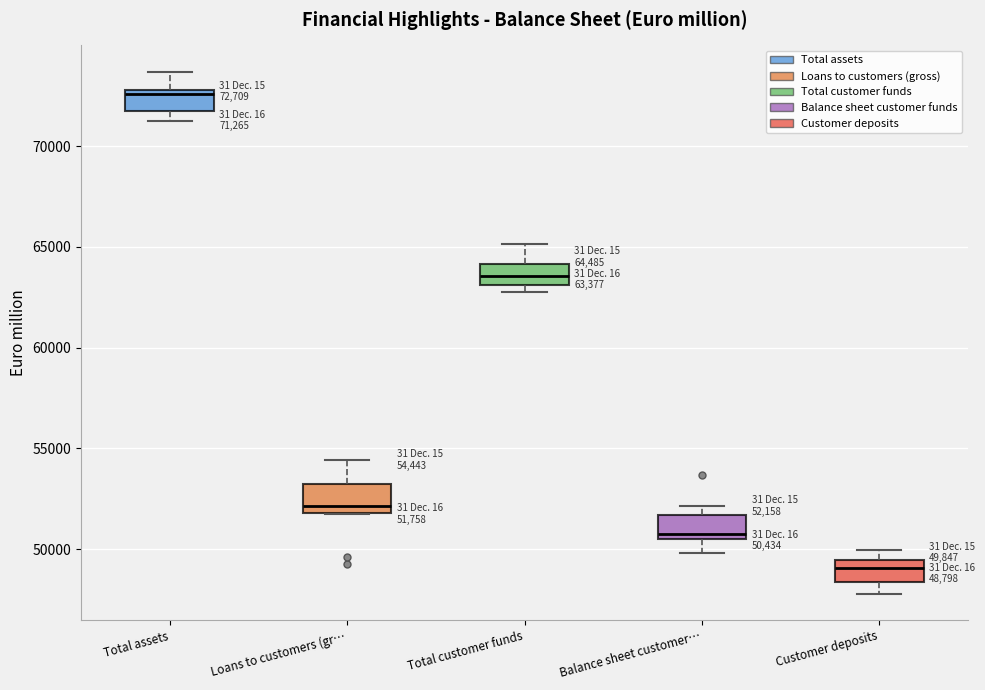

Which box has the highest median line?

Total assets